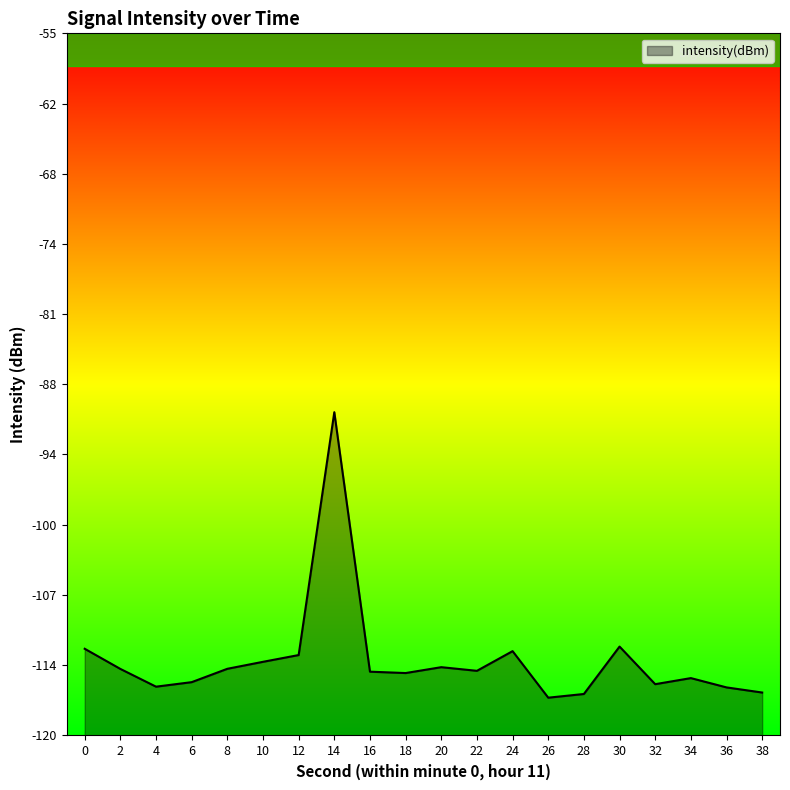

How many points are higher than both their immediate neighbors (excluding endpoints)?

5